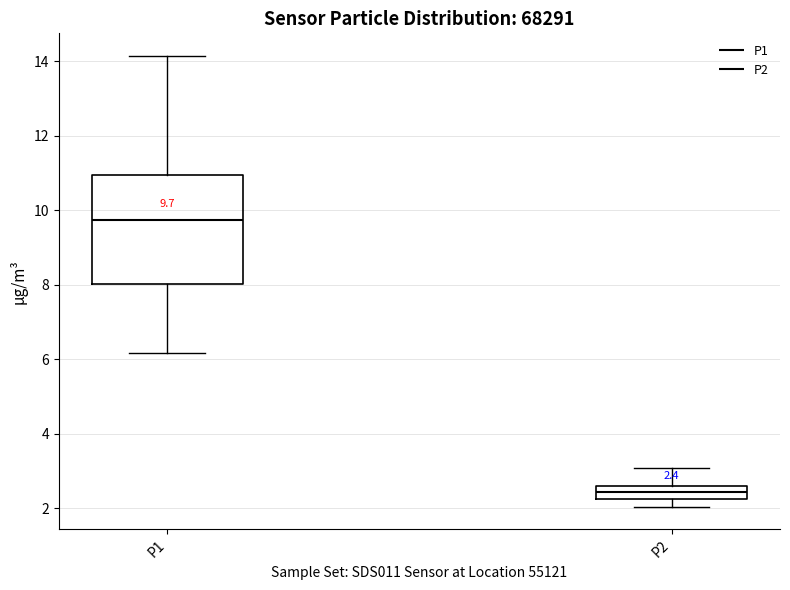

Which box has the highest median line?

P1